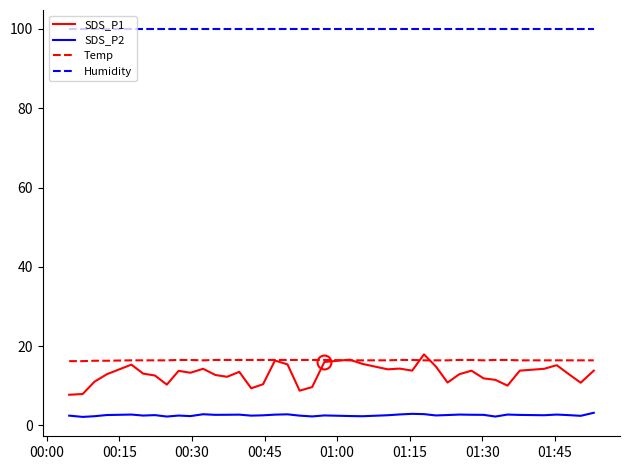

True or false: SDS_P1 and SDS_P2 cross at least once.

False